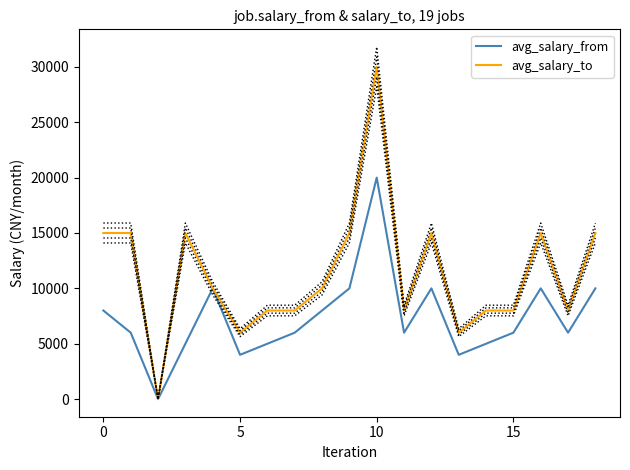

List the series in order of their overall mean, lowest first.

avg_salary_from, avg_salary_to